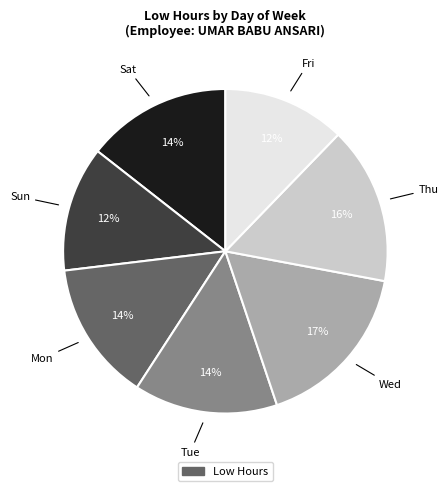

Does any single category account for the majority?

No